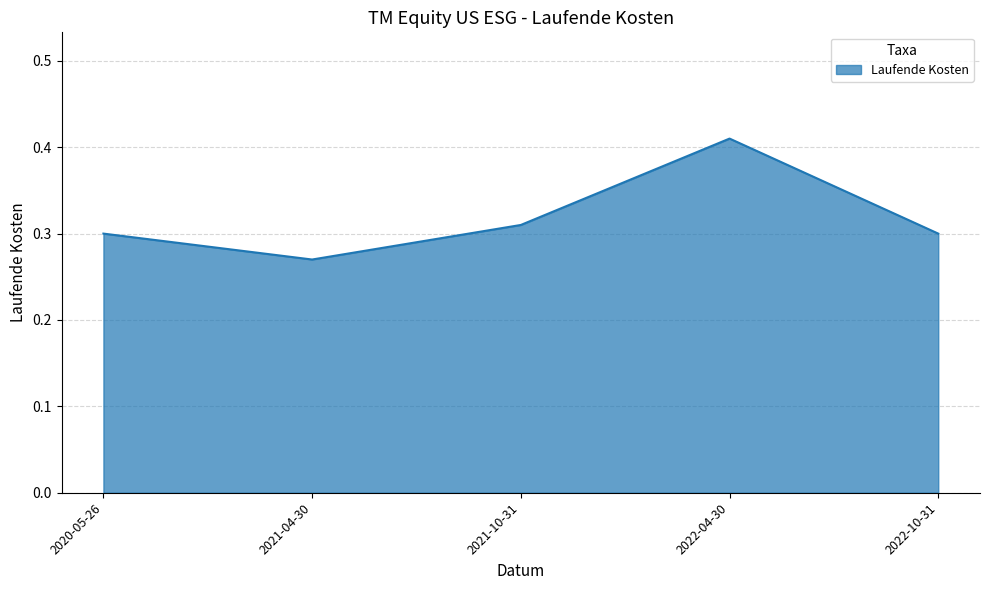

What position from the right is 2022-10-31?

1